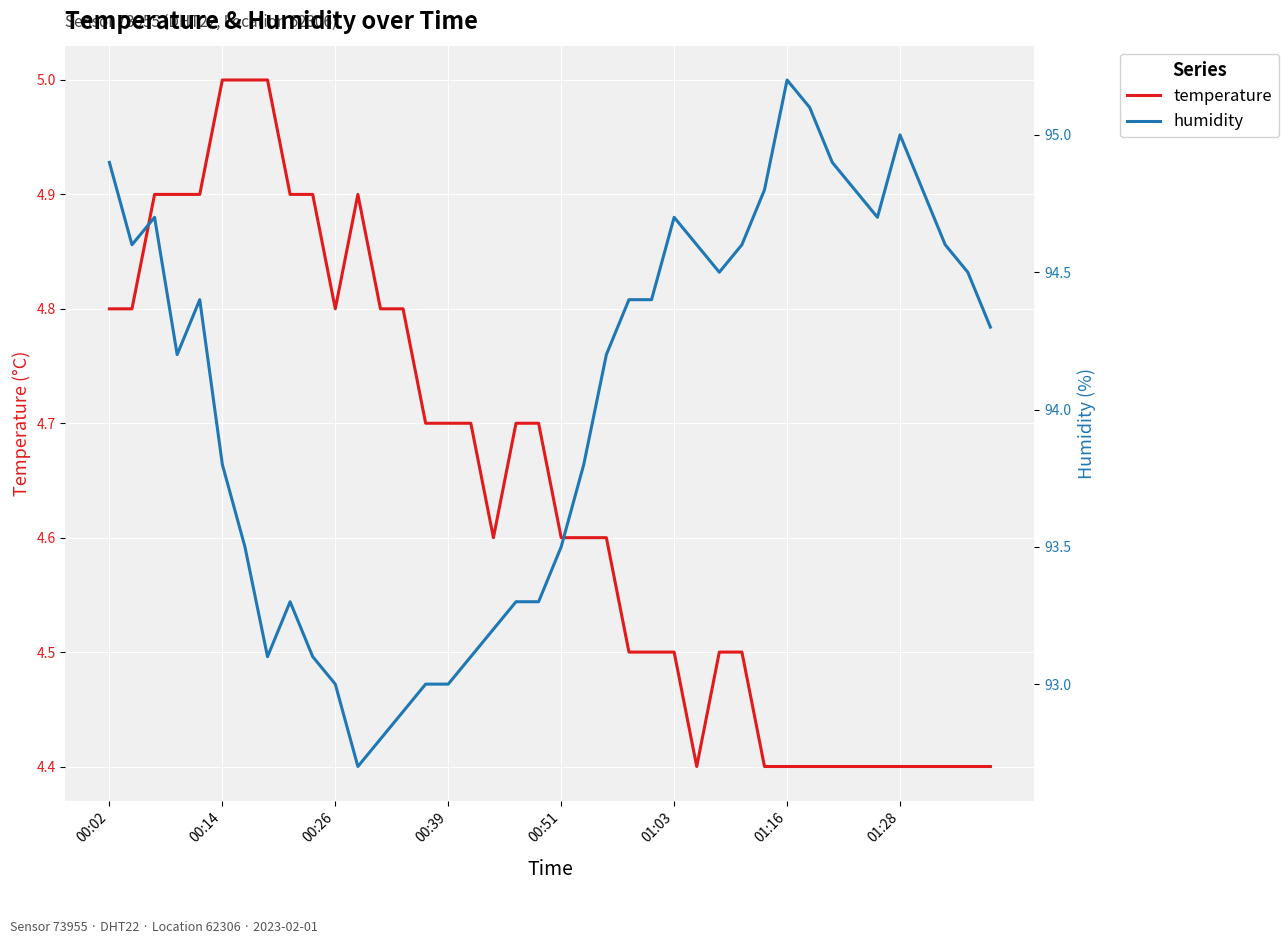

Does the chart display data point markers on the line(s)?

No